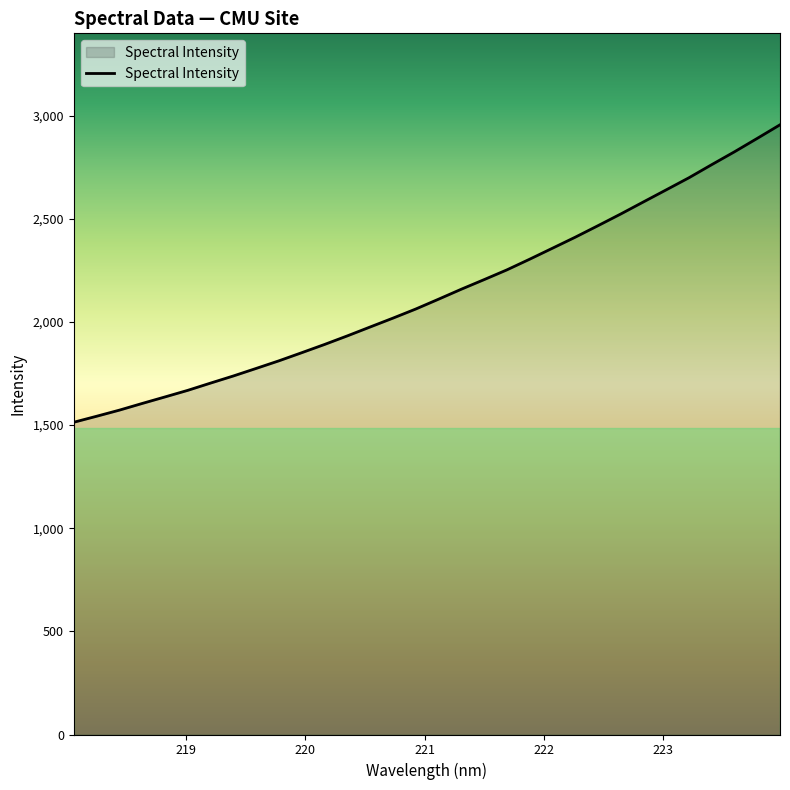

What is the difference between the maximum and minimum values?

1441.9